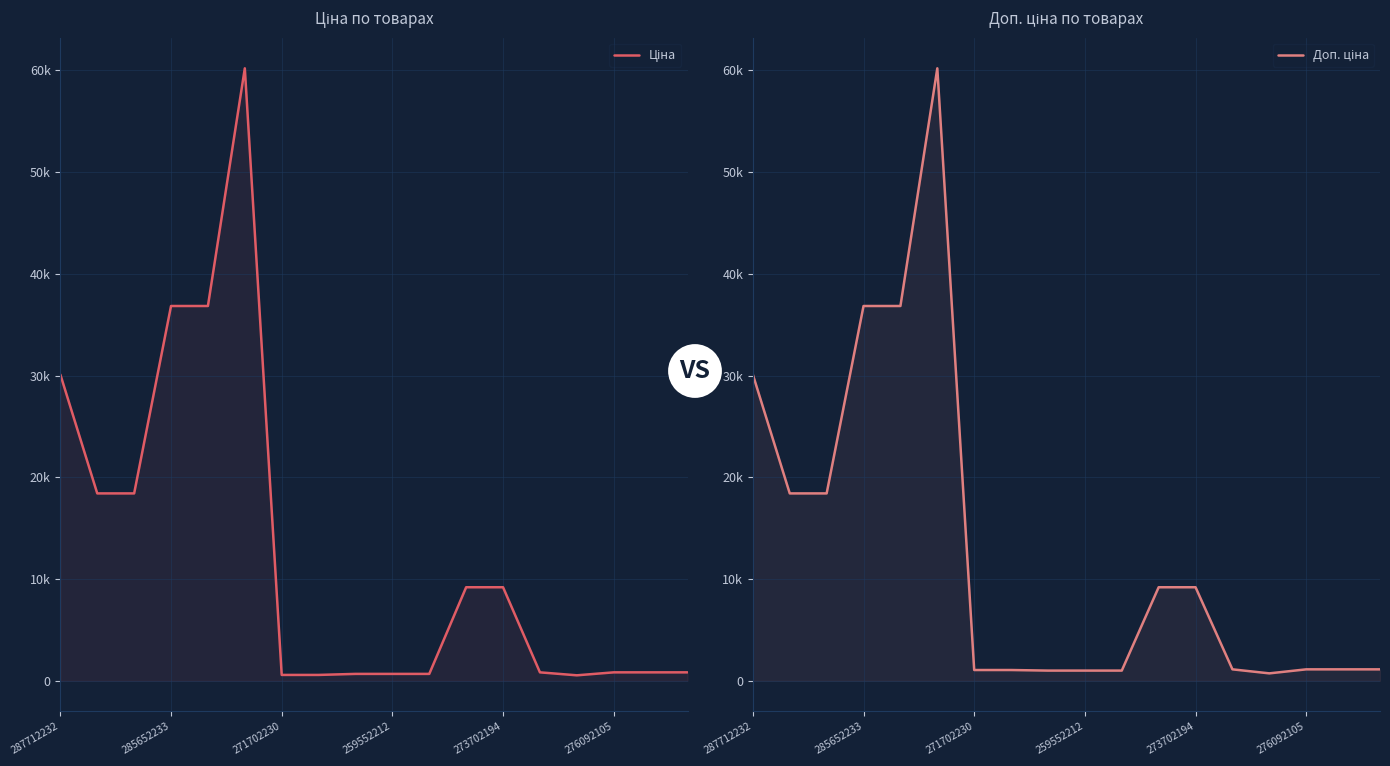

At which category does Ціна reach its first local valley?

14